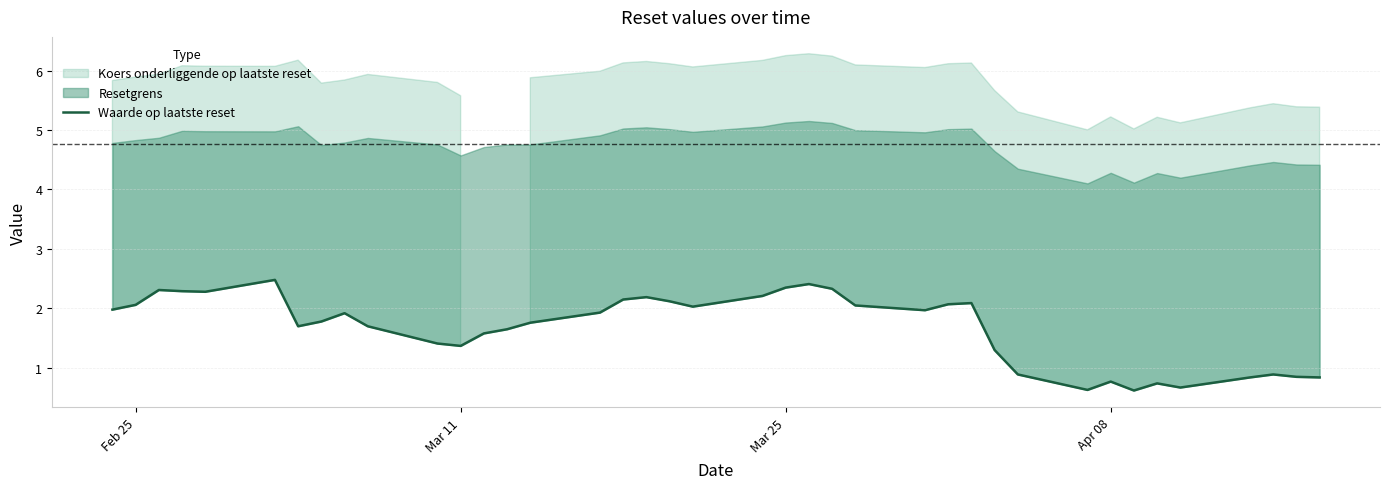

What position from the left is Apr 08?

32